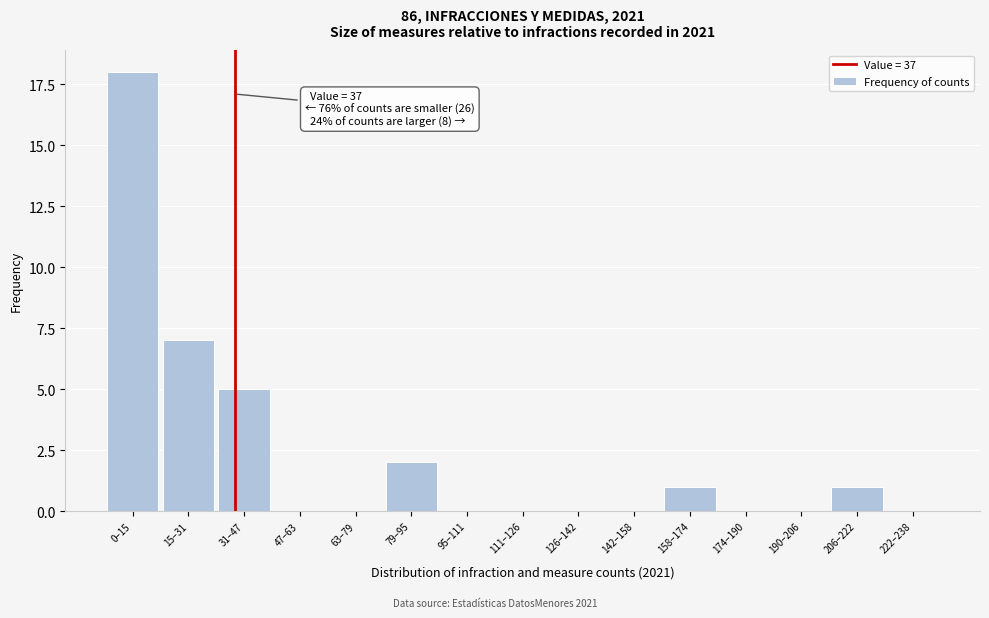

Reading left to right, transcribe all the data shown in this chart.

0–15=18	15–31=7	31–47=5	47–63=0	63–79=0	79–95=2	95–111=0	111–126=0	126–142=0	142–158=0	158–174=1	174–190=0	190–206=0	206–222=1	222–238=0